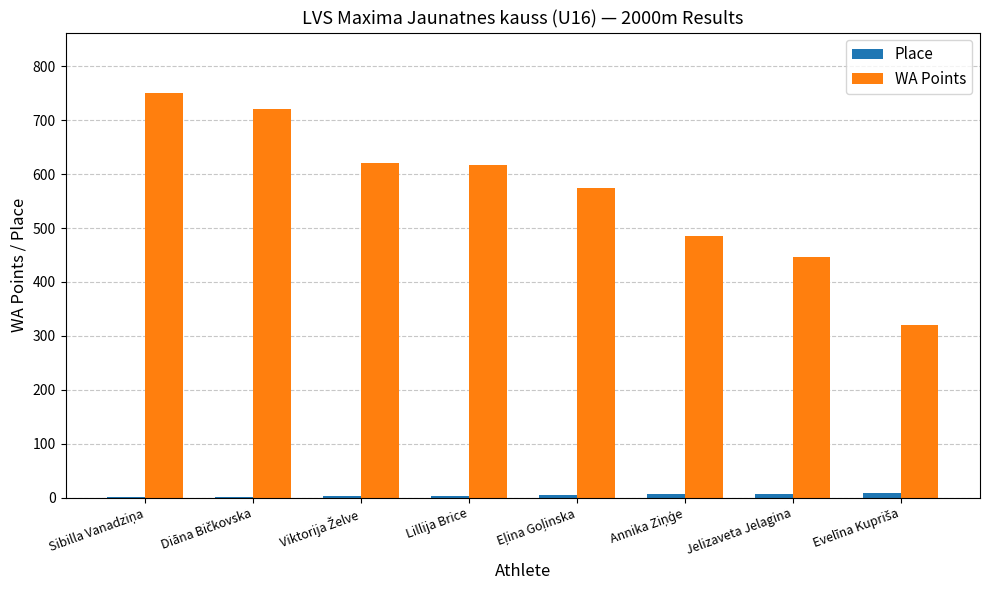

Which series has the largest total across all categories?

WA Points